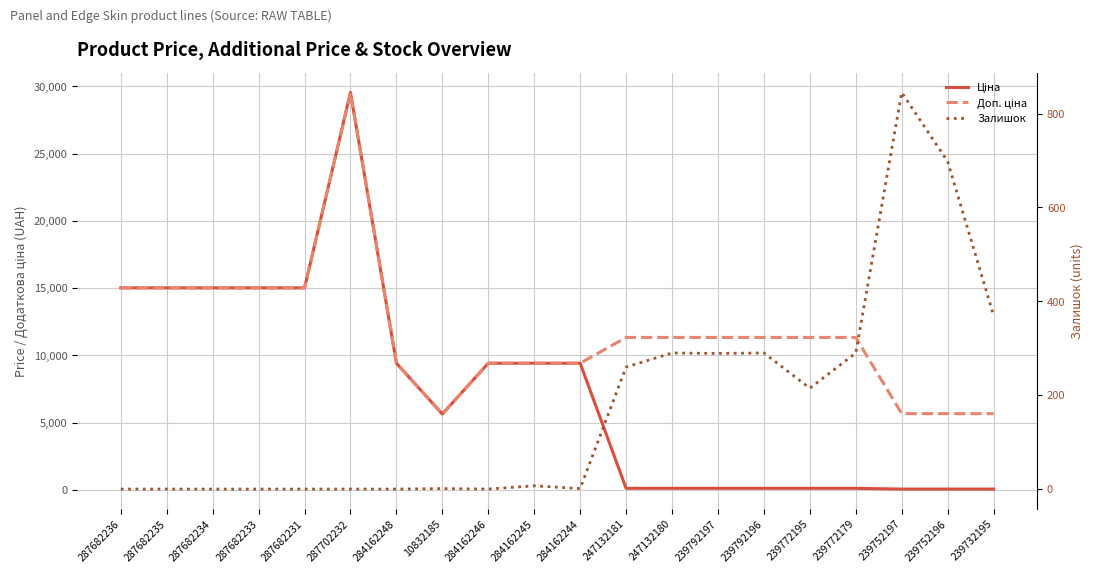

The Доп. ціна series shows 16887.7 at 284162245. True or false?

False